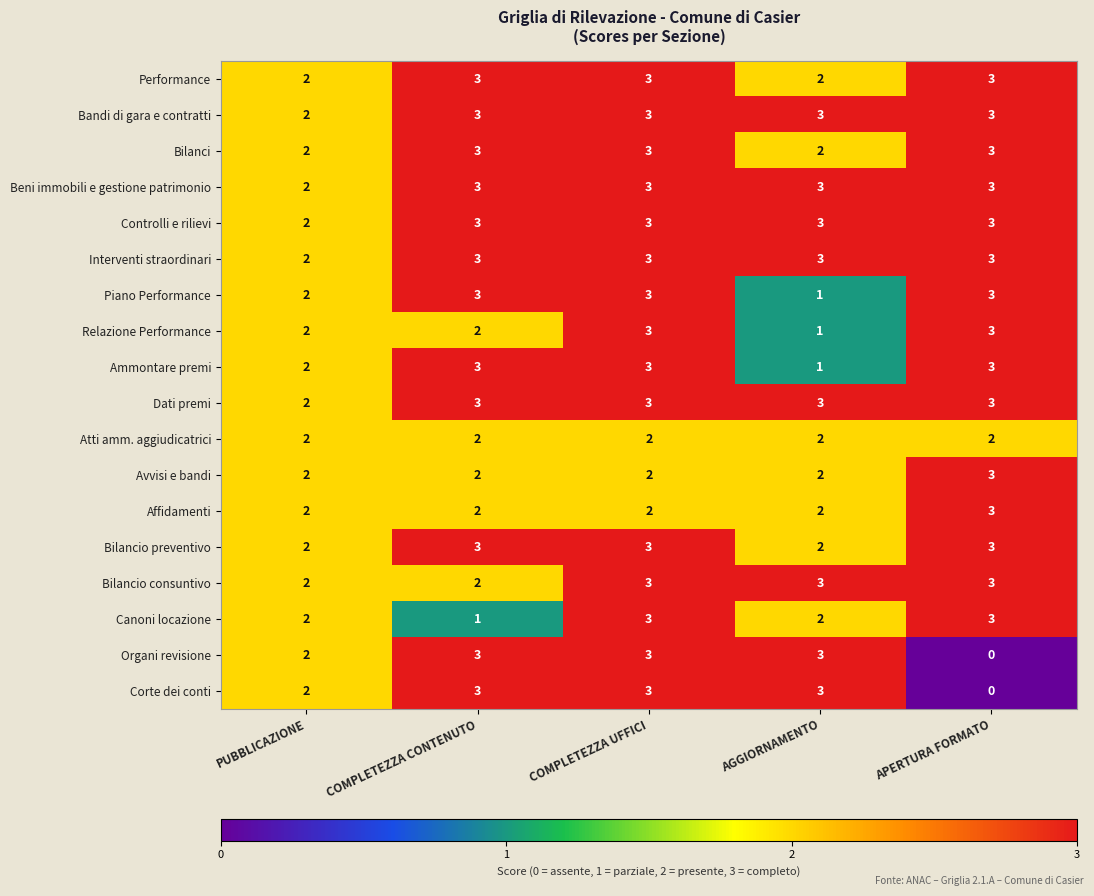

What is the sum of all Piano Performance values?

12